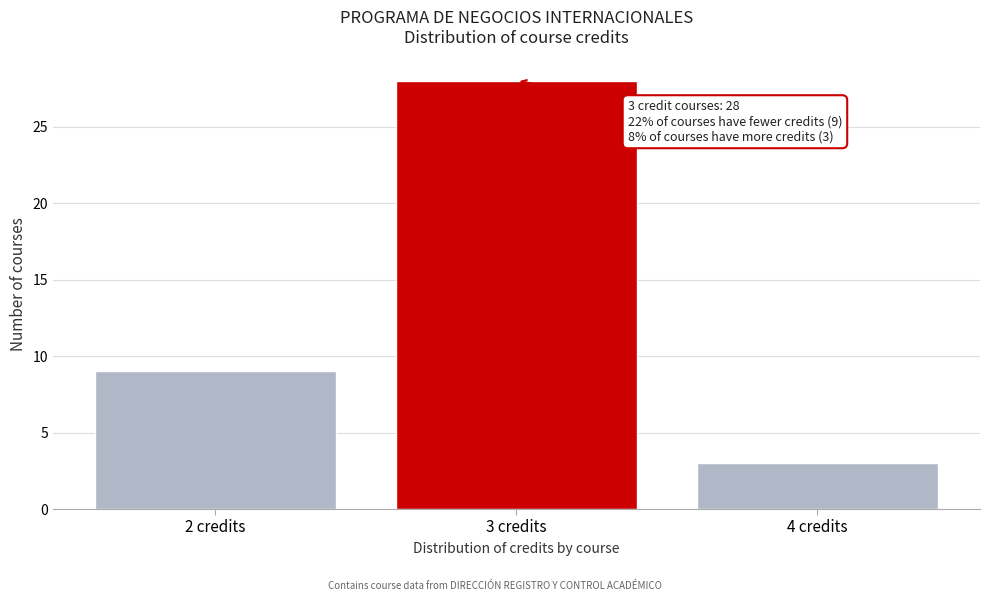

Which range on the x-axis has the tallest bar?

2.5 to 3.5